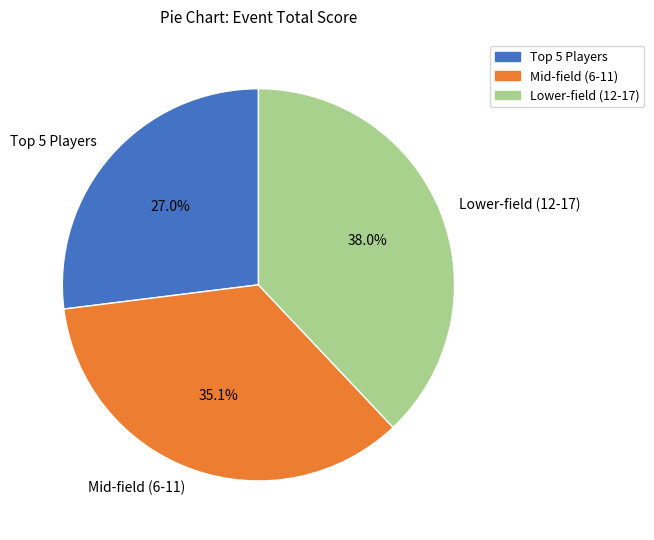

Which has a higher value, Mid-field (6-11) or Lower-field (12-17)?

Lower-field (12-17)